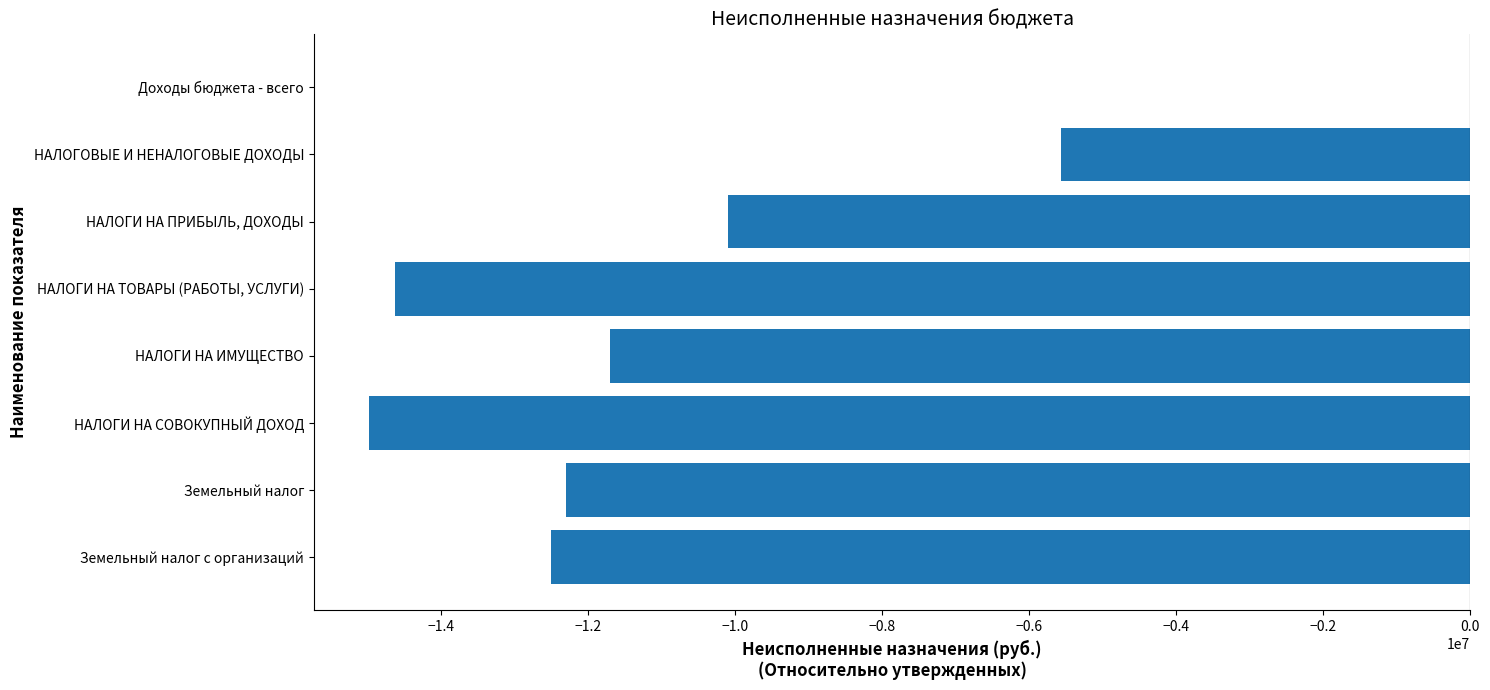

At which category does the chart reach its peak across all series?

Доходы бюджета - всего